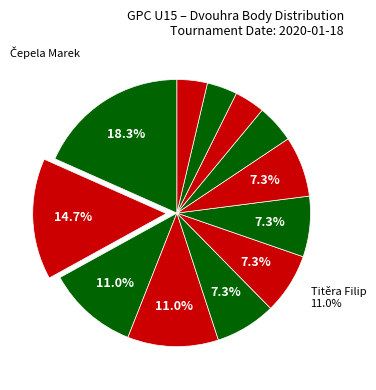

What is the smallest slice in the pie chart?

Kniš David